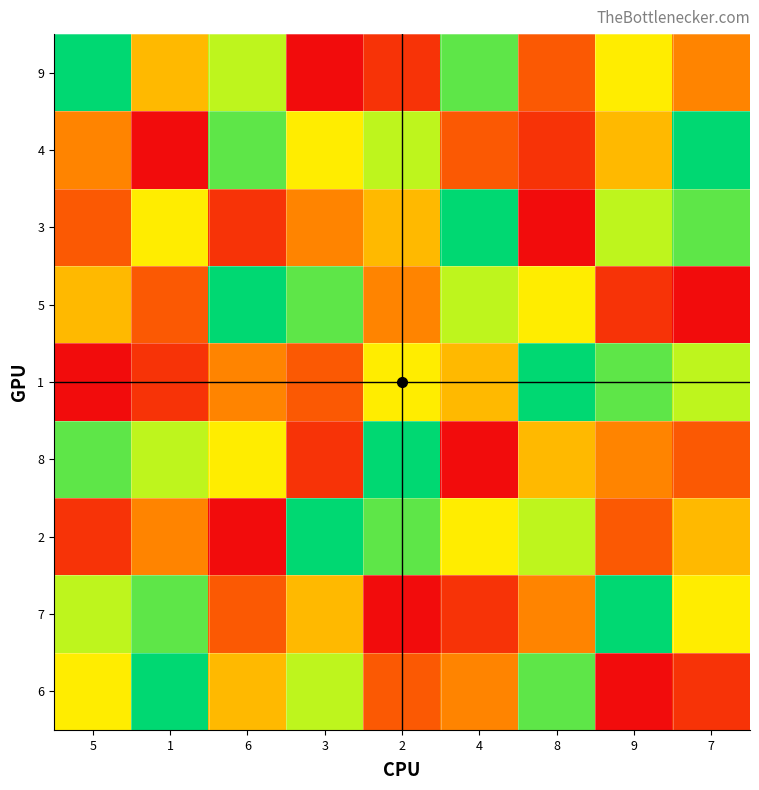

Reading left to right, extract all data points from this chart.

9: 5=9	1=5	6=7	3=1	2=2	4=8	8=3	9=6	7=4
4: 5=4	1=1	6=8	3=6	2=7	4=3	8=2	9=5	7=9
3: 5=3	1=6	6=2	3=4	2=5	4=9	8=1	9=7	7=8
5: 5=5	1=3	6=9	3=8	2=4	4=7	8=6	9=2	7=1
1: 5=1	1=2	6=4	3=3	2=6	4=5	8=9	9=8	7=7
8: 5=8	1=7	6=6	3=2	2=9	4=1	8=5	9=4	7=3
2: 5=2	1=4	6=1	3=9	2=8	4=6	8=7	9=3	7=5
7: 5=7	1=8	6=3	3=5	2=1	4=2	8=4	9=9	7=6
6: 5=6	1=9	6=5	3=7	2=3	4=4	8=8	9=1	7=2